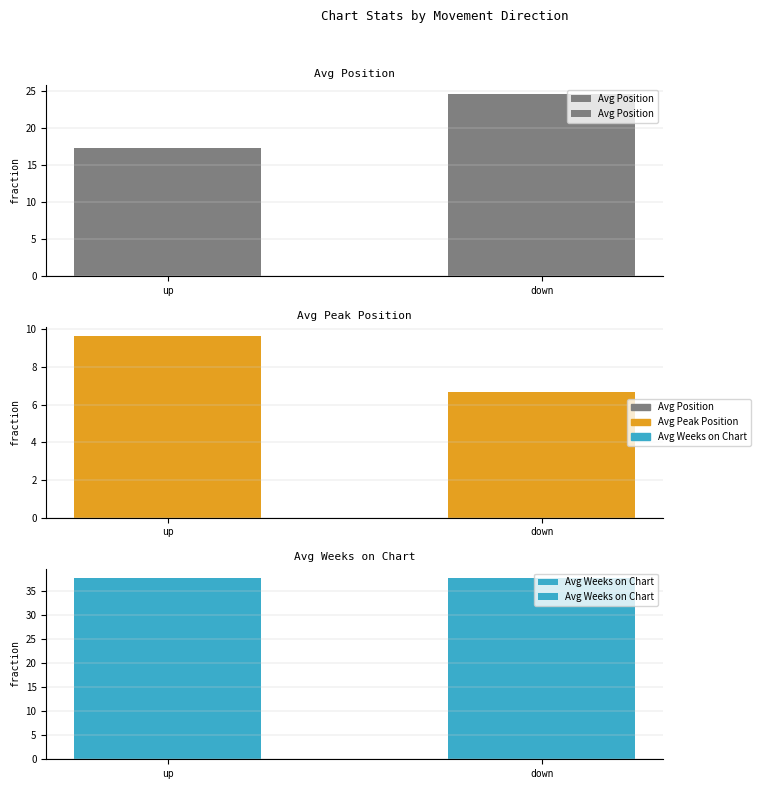

What is the difference between the Avg Position values at up and down?

7.3